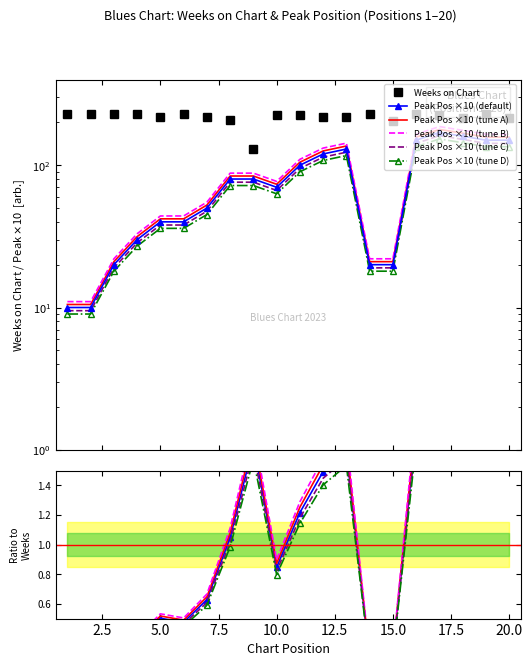

At which category does the chart reach its peak across all series?

1